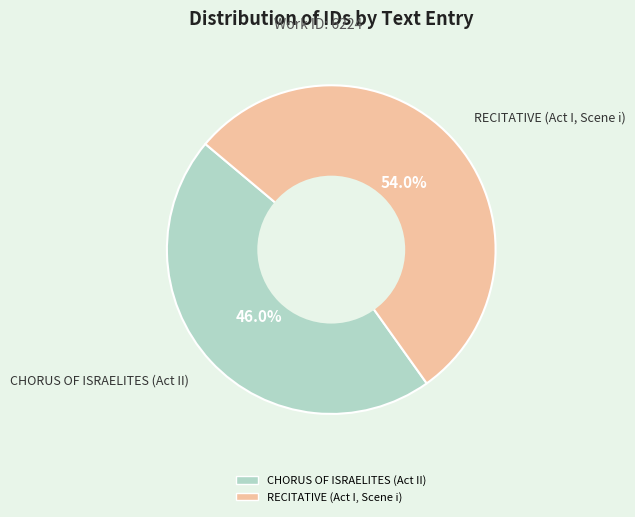

What is the largest slice in the pie chart?

RECITATIVE (Act I, Scene i)